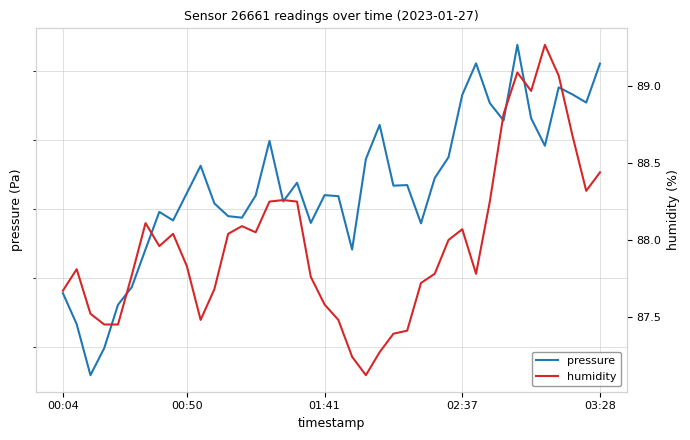

The humidity series shows 89.0 at 34. True or false?

True